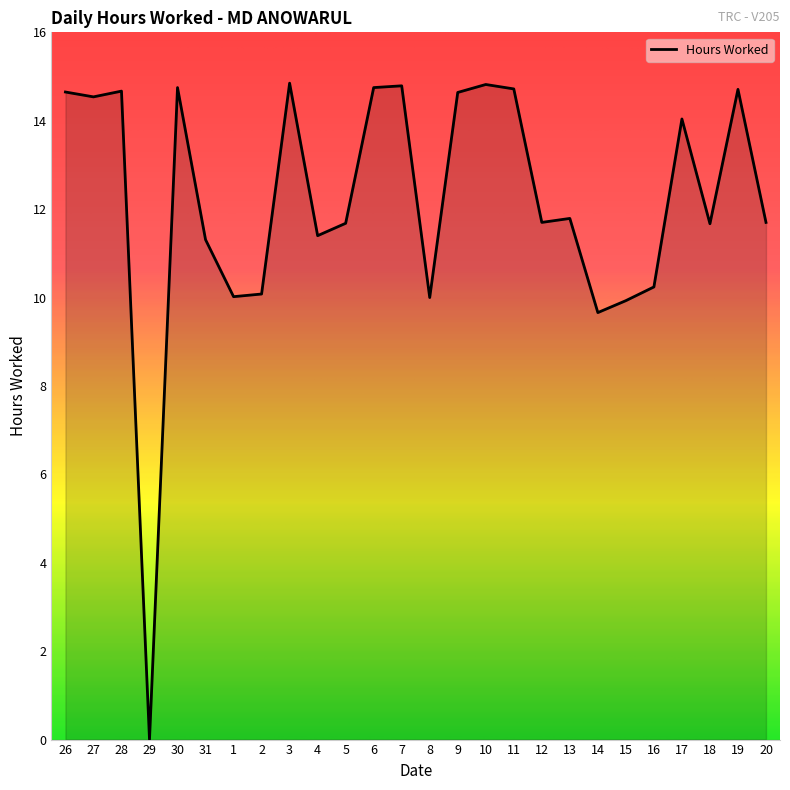

How many lines are shown in the chart?

1